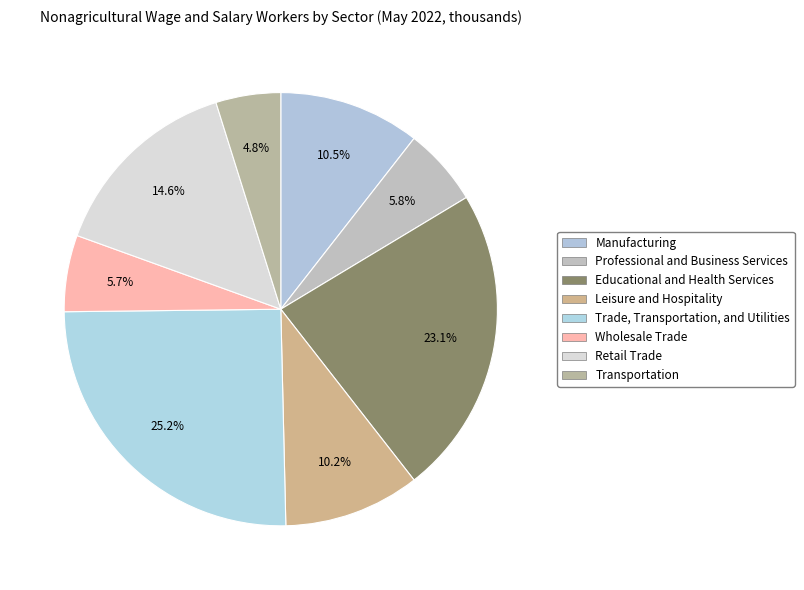

Is it true that Retail Trade is 15% of the pie?

True